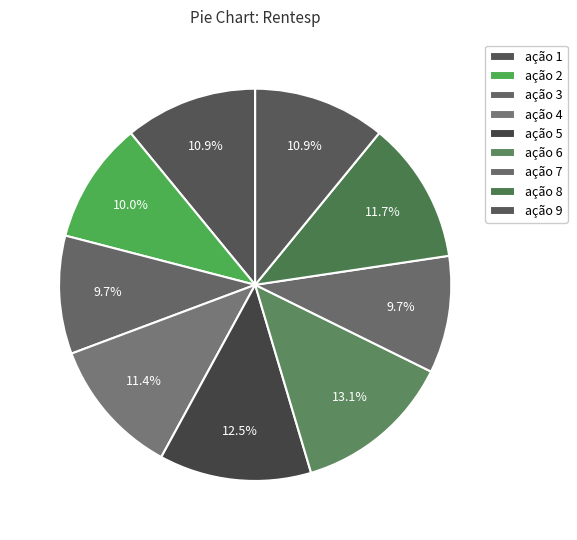

Between ação 1 and ação 7, which is larger?

ação 1